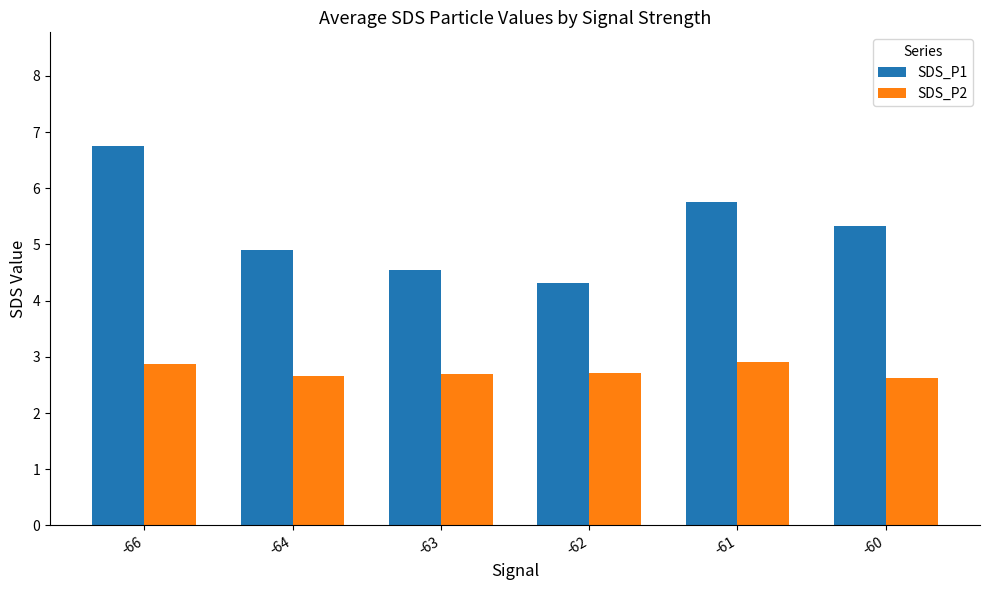

Which series has the largest total across all categories?

SDS_P1